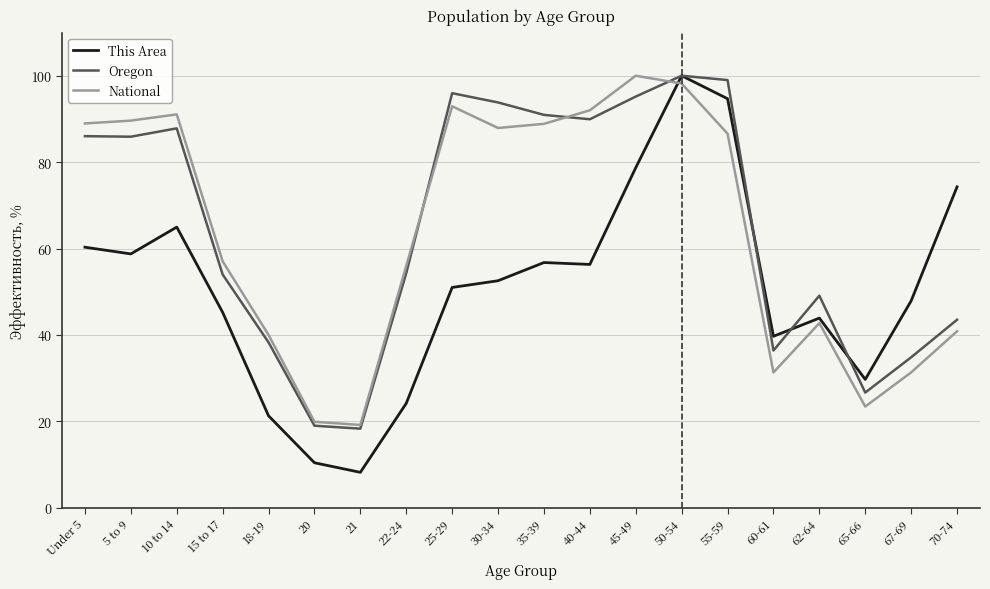

True or false: National has a value of 89.0 at Under 5.

True